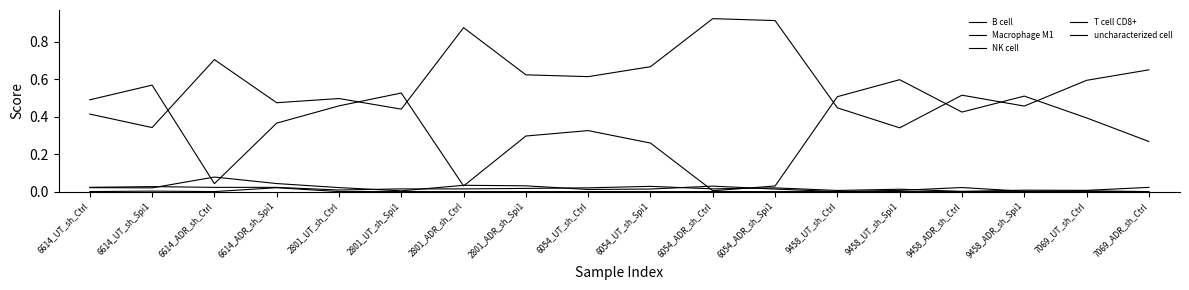

True or false: Macrophage M1 has a value of 0.1 at 2801_ADR_sh_Spi1.

False